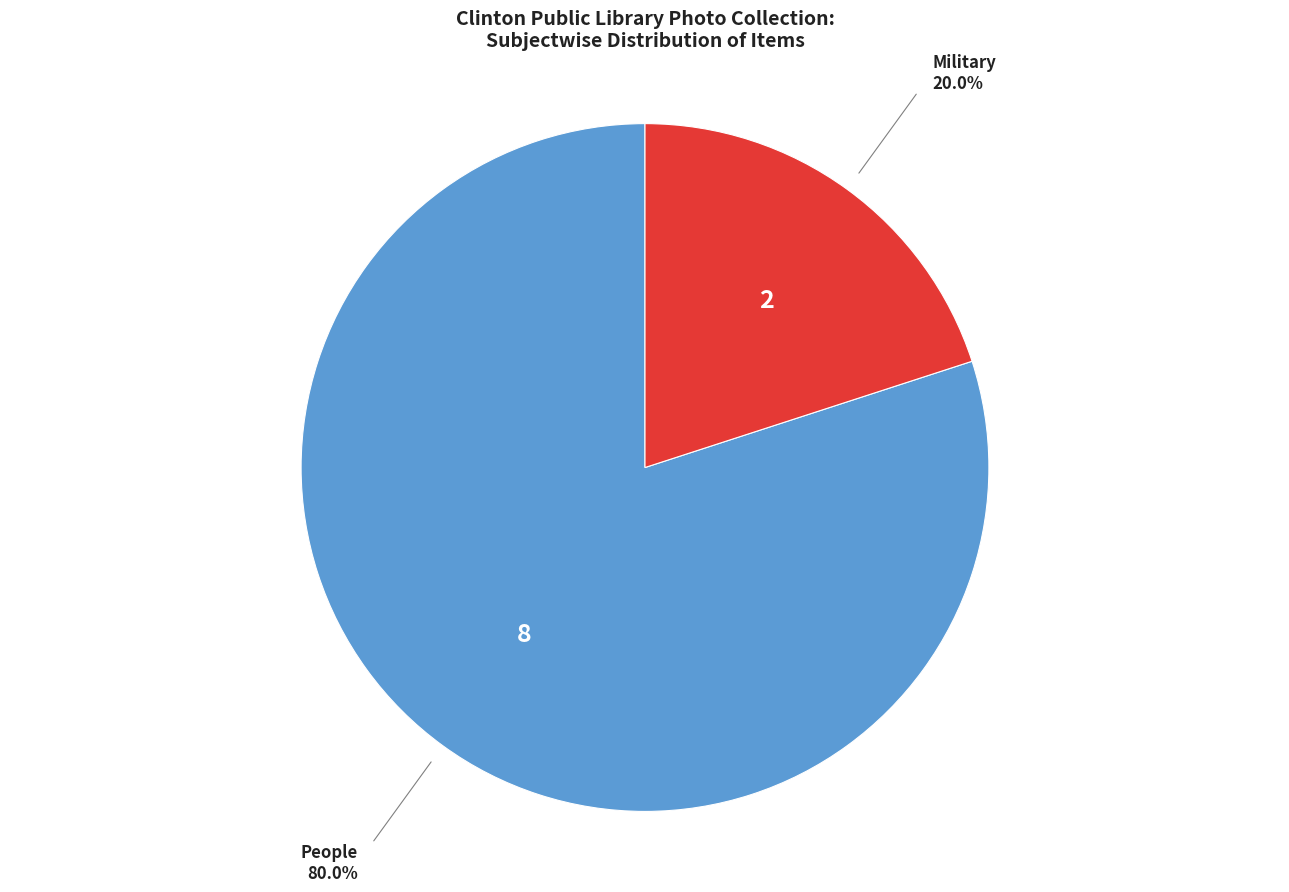

How many segments does this pie chart have?

2